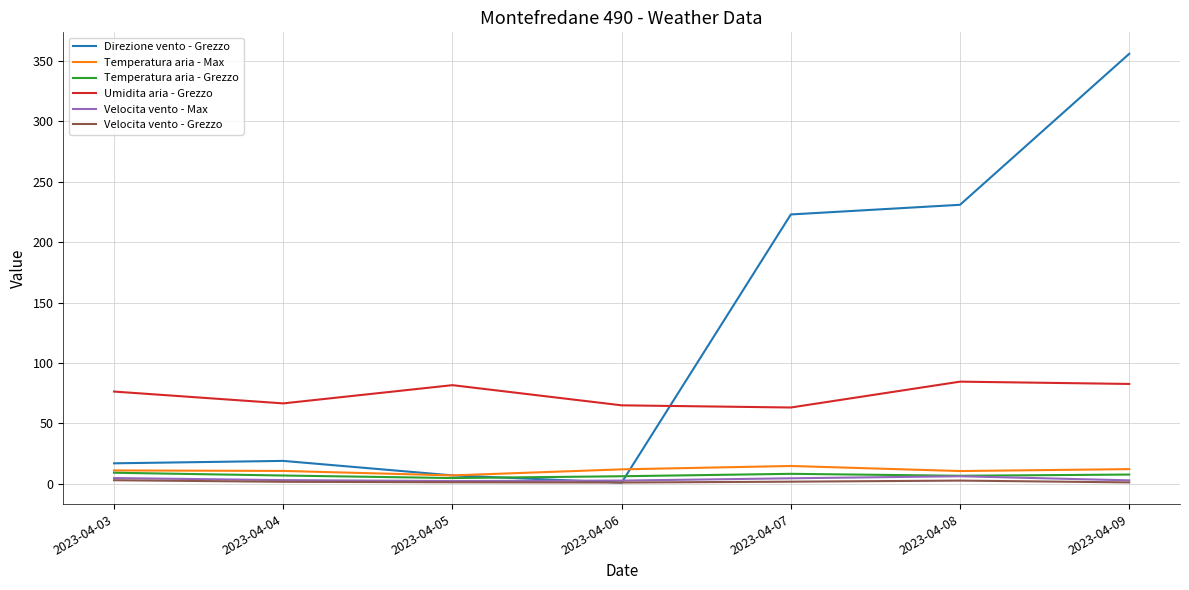

After their last crossing, which series has the higher values: Temperatura aria - Grezzo or Direzione vento - Grezzo?

Direzione vento - Grezzo